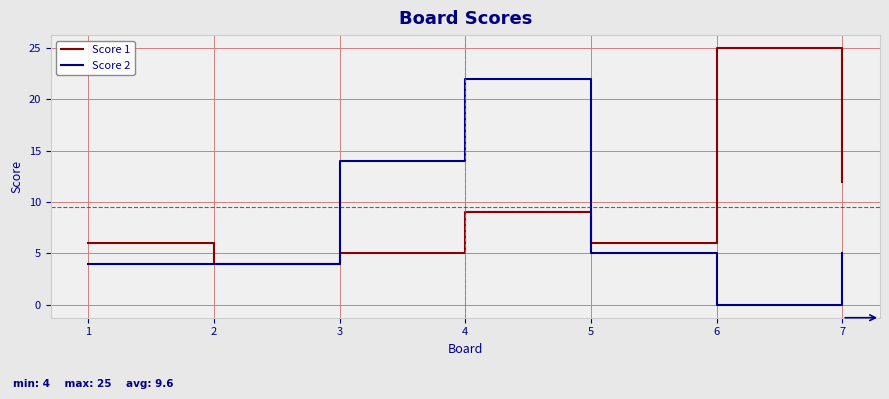

Is it true that Score 1 equals 21 at 7?

False